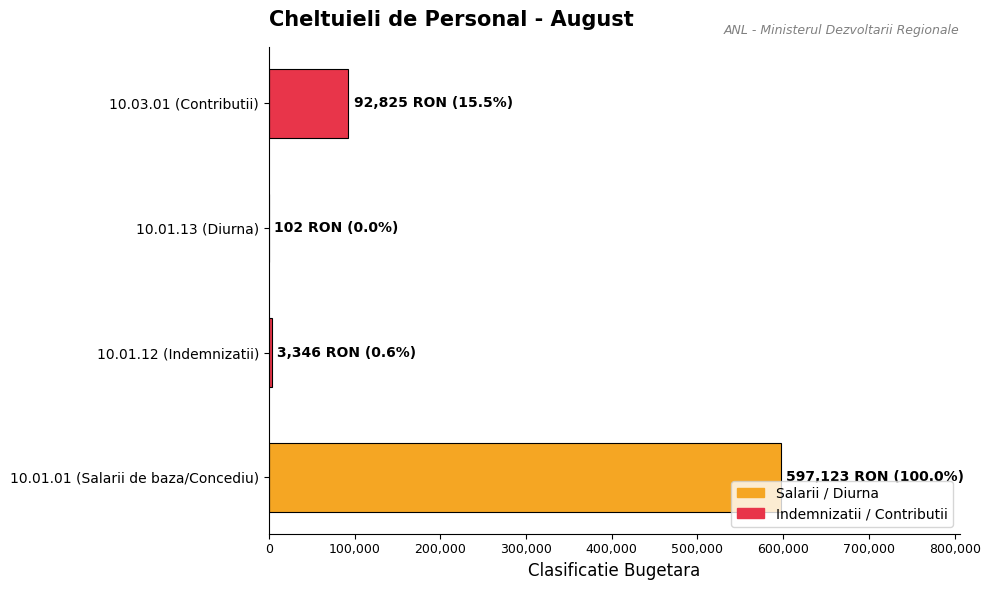

What is the change in value from 10.01.01 (Salarii de baza/Concediu) to 10.03.01 (Contributii)?

-504298